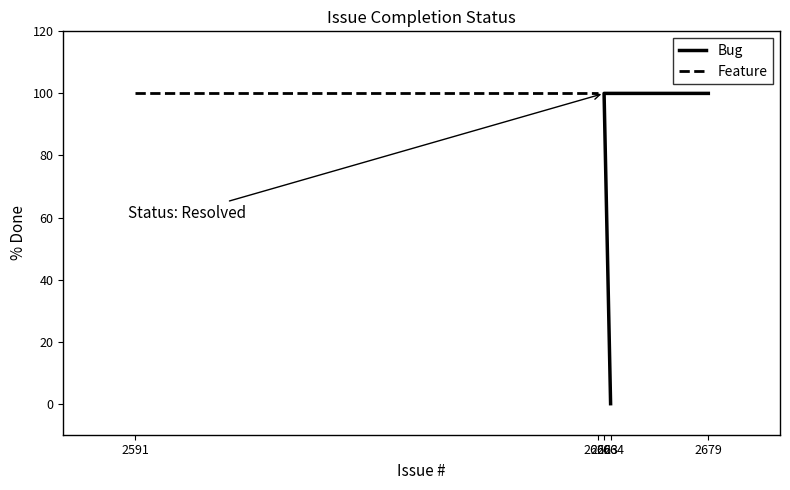

At which label is the value closest to 50?

2664